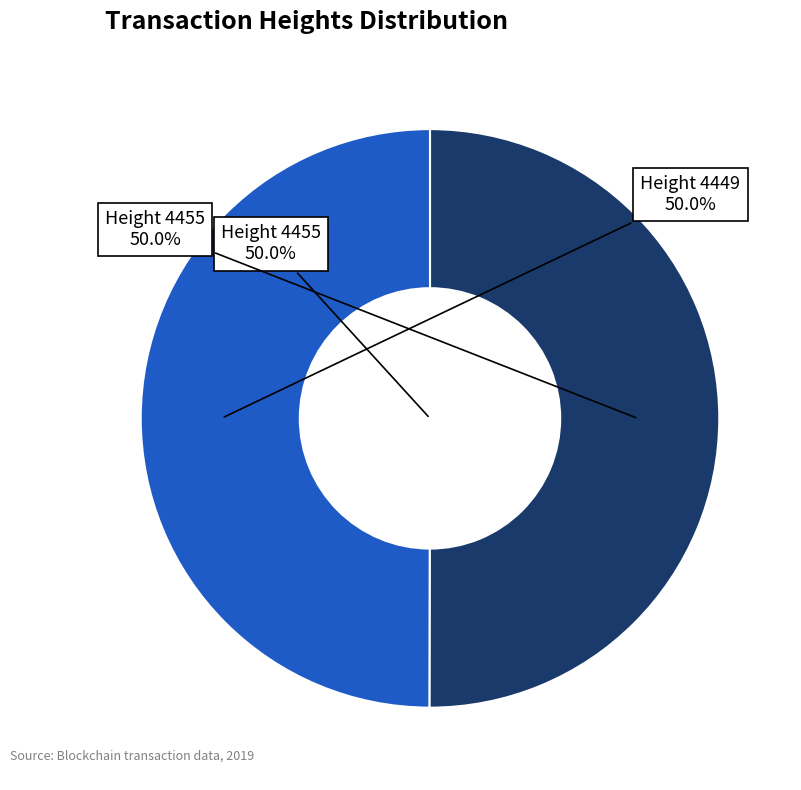

To the nearest percent, what is the average slice percentage?

50%